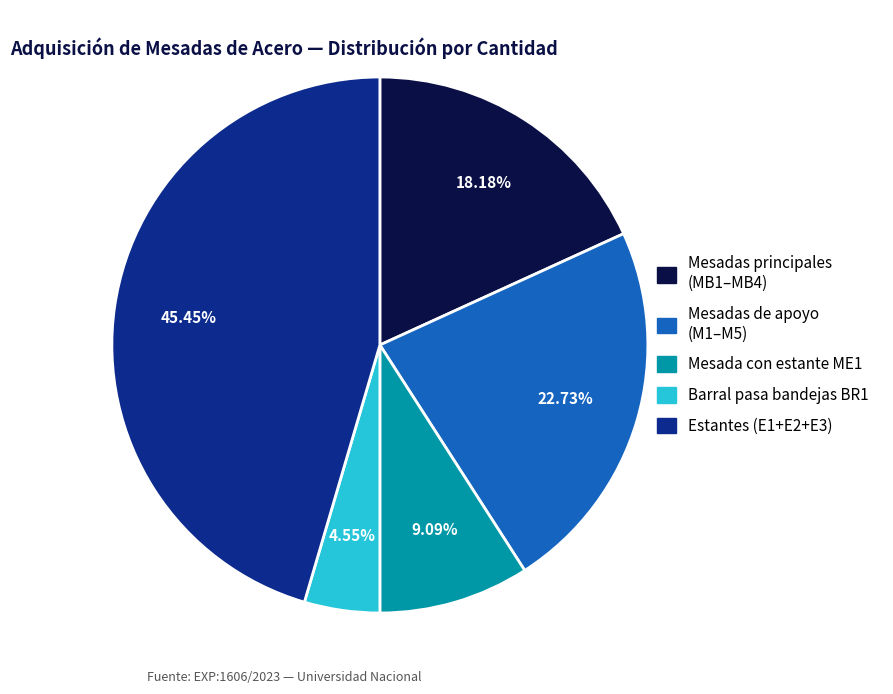

Is there a majority slice in this chart?

No